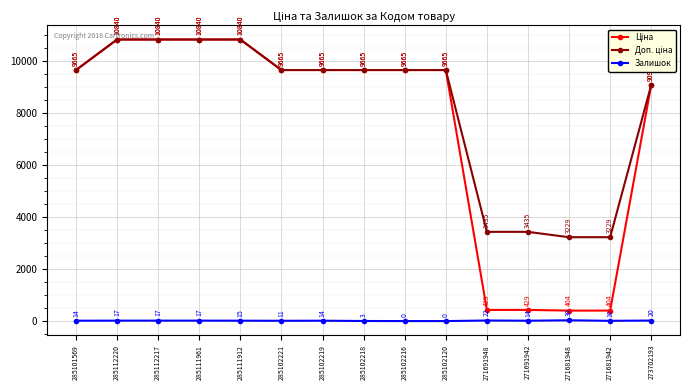

At how many categories does at least one series exceed 1344?

15